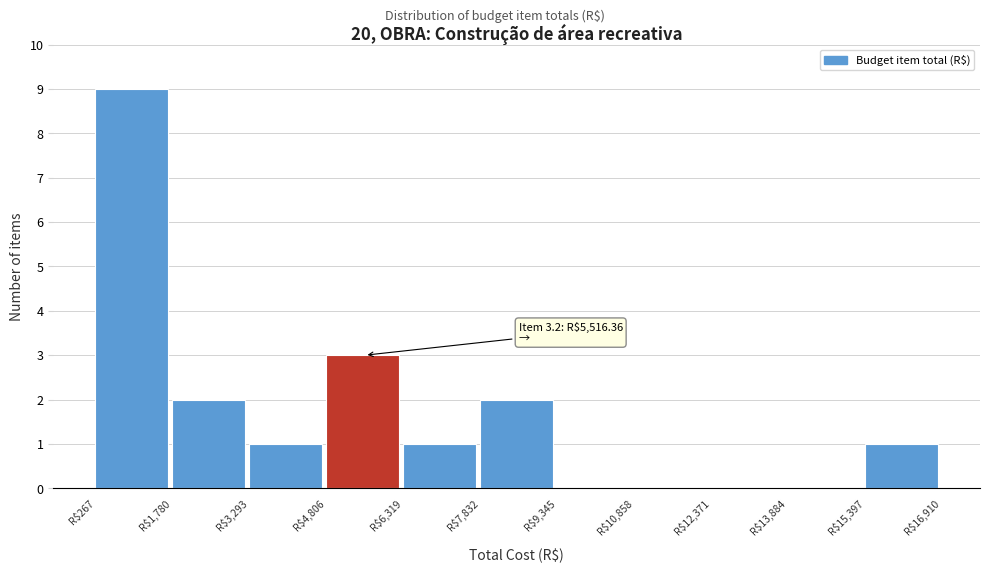

Which range on the x-axis has the tallest bar?

200 to 1800